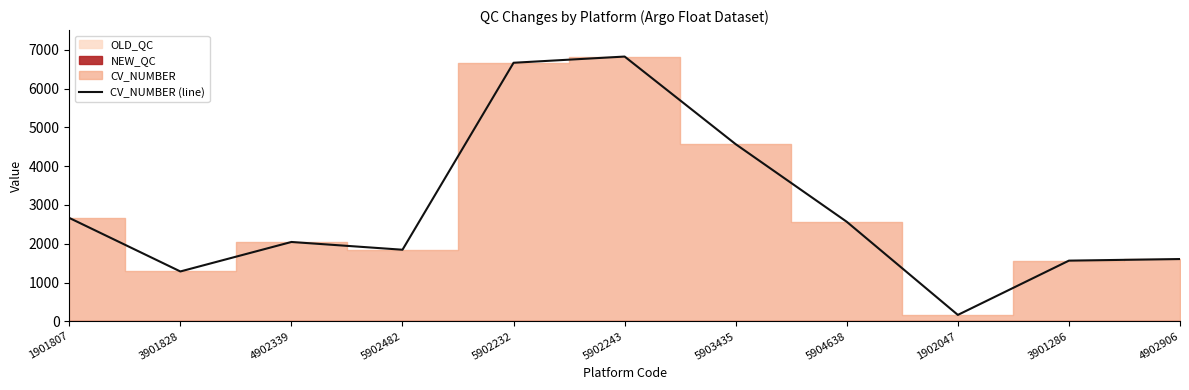

Reading left to right, transcribe all the data shown in this chart.

1901807=2665	3901828=1285	4902339=2045	5902482=1845	5902232=6664	5902243=6824	5903435=4565	5904638=2565	1902047=165	3901286=1564	4902906=1605